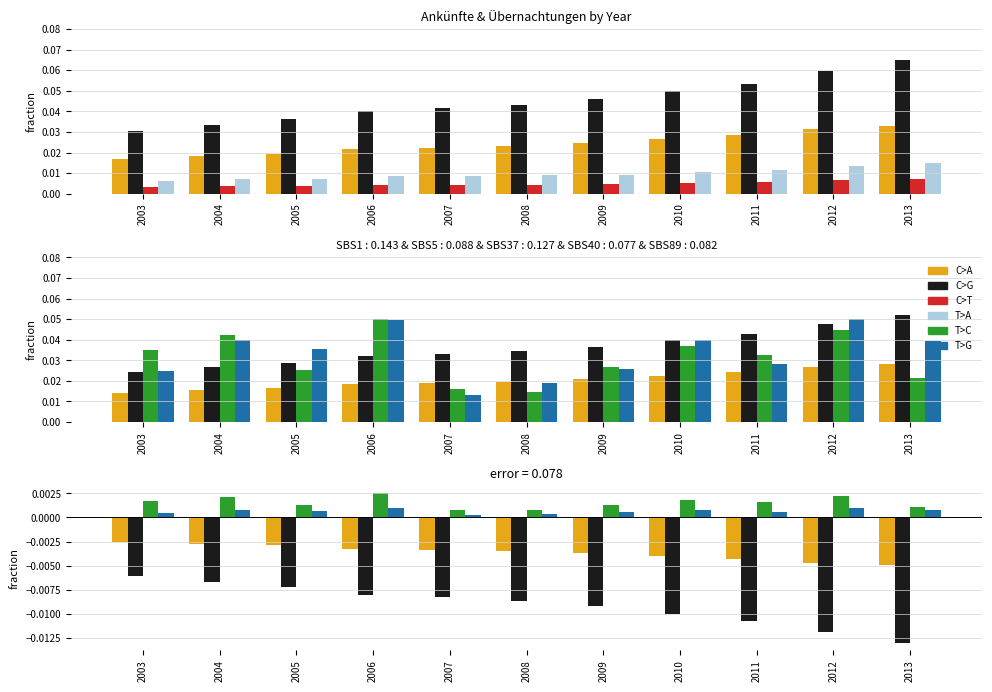

True or false: C>G has a value of -0.0 at 2013.

True